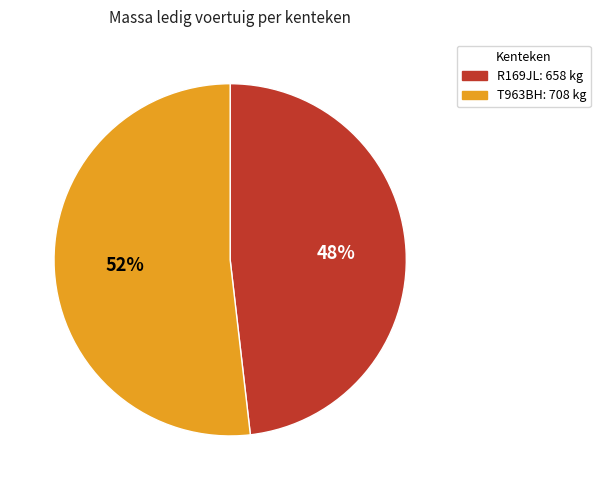

Combined, do R169JL and T963BH account for over 50%?

Yes